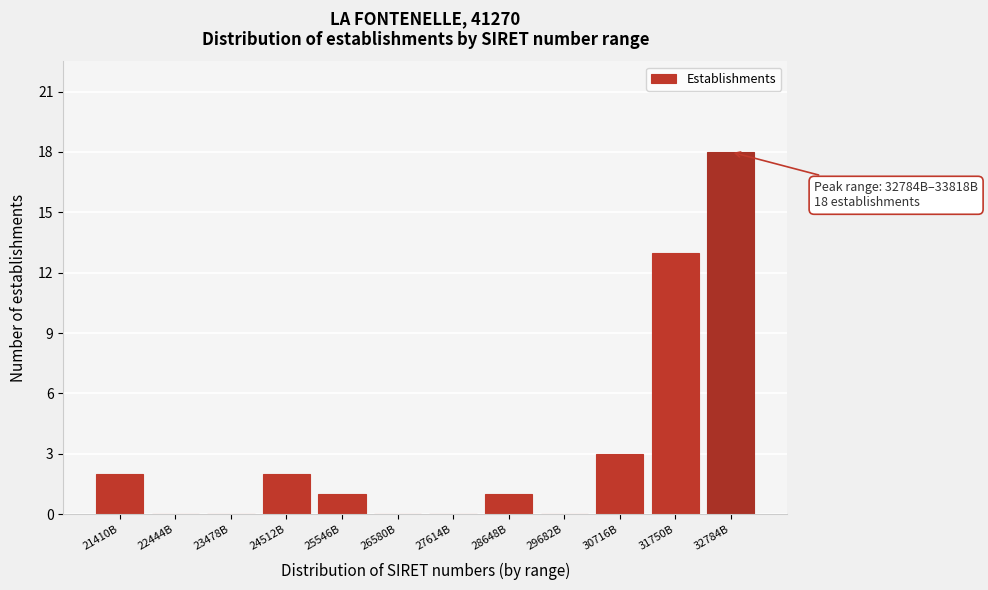

Reading left to right, extract all data points from this chart.

21410B=2	22444B=0	23478B=0	24512B=2	25546B=1	26580B=0	27614B=0	28648B=1	29682B=0	30716B=3	31750B=13	32784B=18